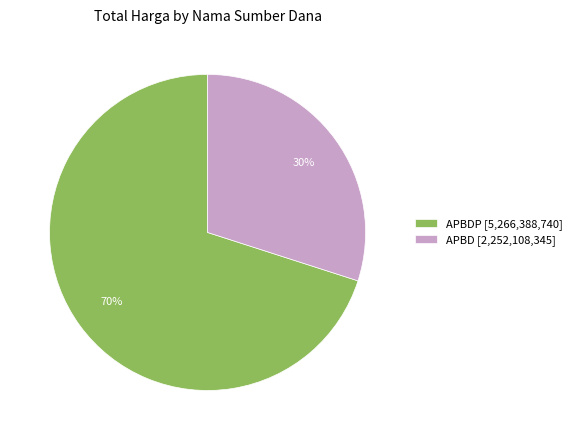

The APBD [2,252,108,345] slice represents 24% of the pie. True or false?

False